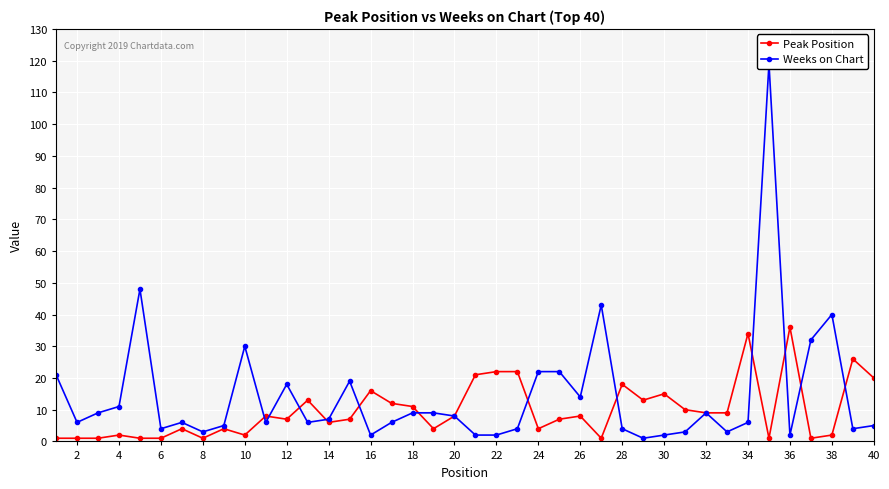

Rank the series at 38 from lowest to highest value.

Peak Position, Weeks on Chart